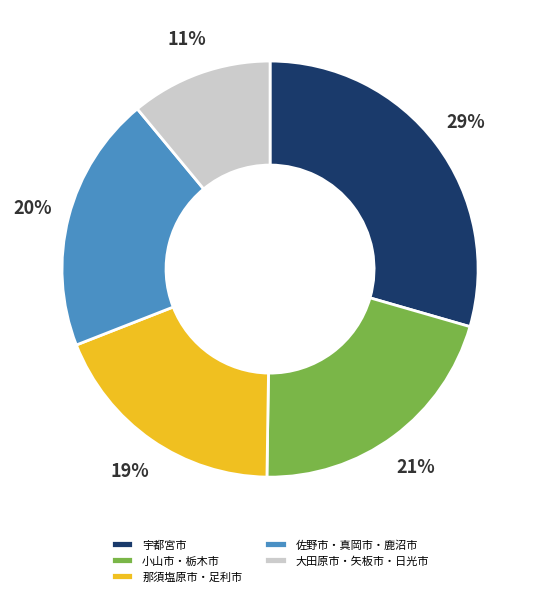

Does 宇都宮市 account for over 50% of the chart?

No